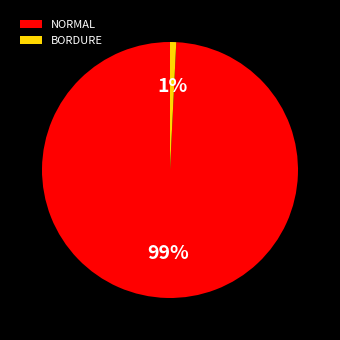

Which slice is the smallest?

BORDURE